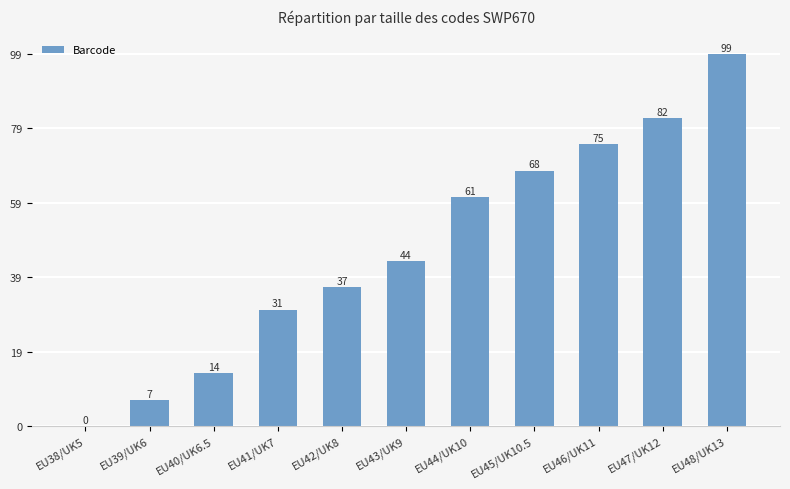

What value does the data have at EU46/UK11?

75